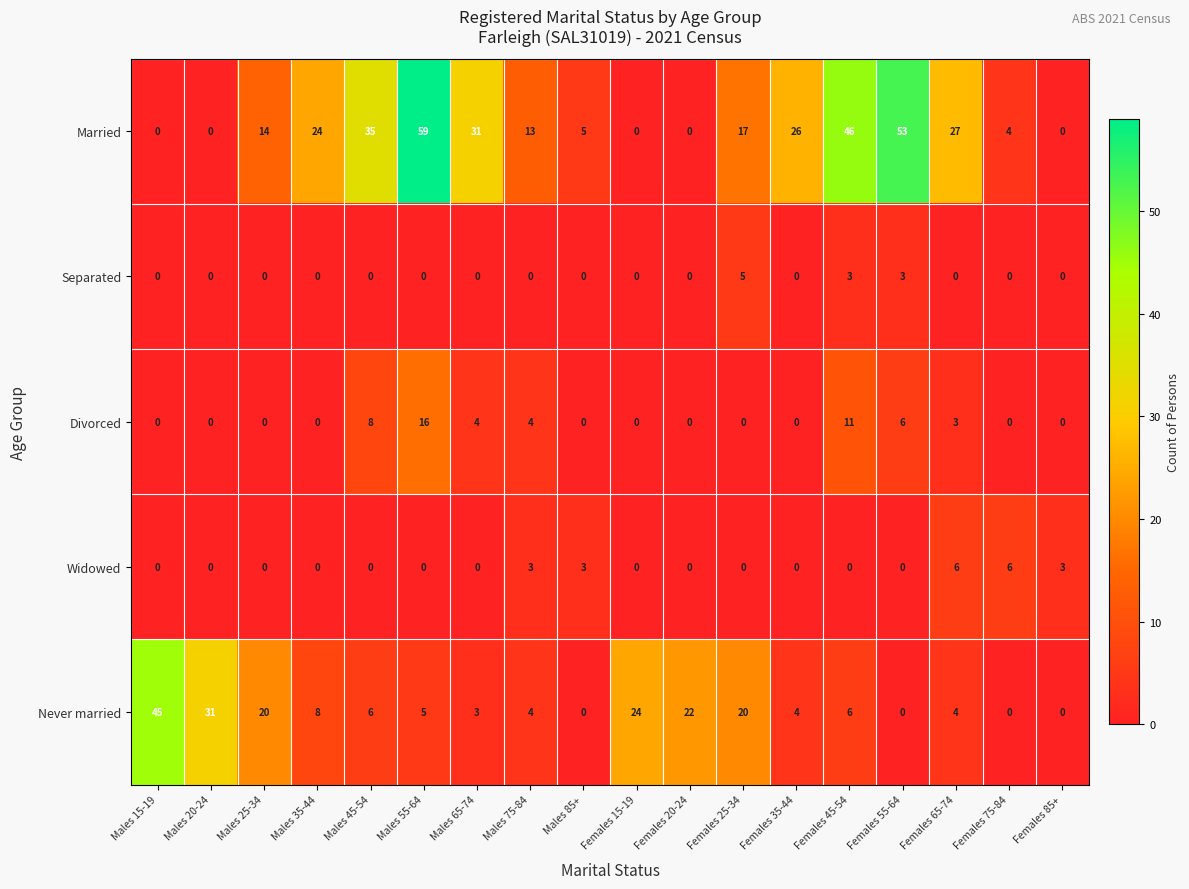

The value of Separated at Females 20-24 is 3. True or false?

False